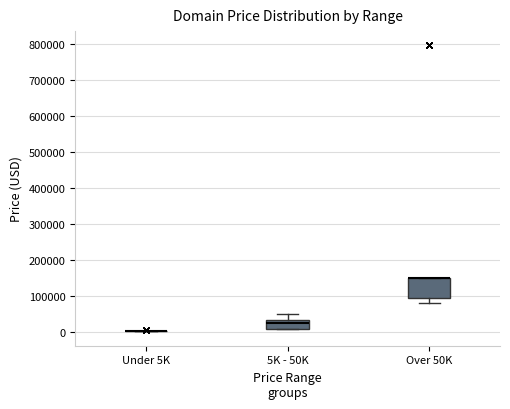

Reading left to right, transcribe this box plot: for each box, give where its median line is, the range the box spans, and where its two whiskers end, as read against the y-axis. The values are not printed on the chart, so give them approximately, as read against the axis.

Under 5K: box collapsed to a line at 0, whiskers 0 to 0
5K - 50K: median 20000, box 10000 to 30000, whiskers 10000 to 50000
Over 50K: median 150000 (drawn on the box's upper edge), box 90000 to 150000, whiskers 80000 to 150000